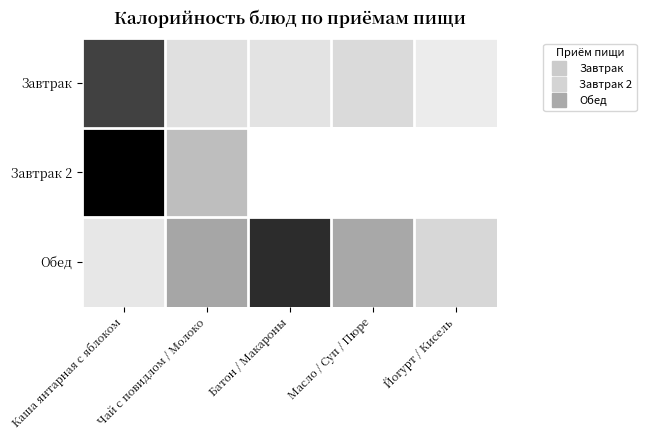

Reading right to left, what are all the values shown in this chart?

Завтрак: Йогурт / Кисель=45.6	Масло / Суп / Пюре=75.0	Батон / Макароны=60.2	Чай с повидлом / Молоко=65.7	Каша янтарная с яблоком=249.3
Завтрак 2: Йогурт / Кисель=0.0	Масло / Суп / Пюре=0.0	Батон / Макароны=0.0	Чай с повидлом / Молоко=116.4	Каша янтарная с яблоком=314.3
Обед: Йогурт / Кисель=81.6	Масло / Суп / Пюре=138.2	Батон / Макароны=268.6	Чай с повидлом / Молоко=141.0	Каша янтарная с яблоком=53.6